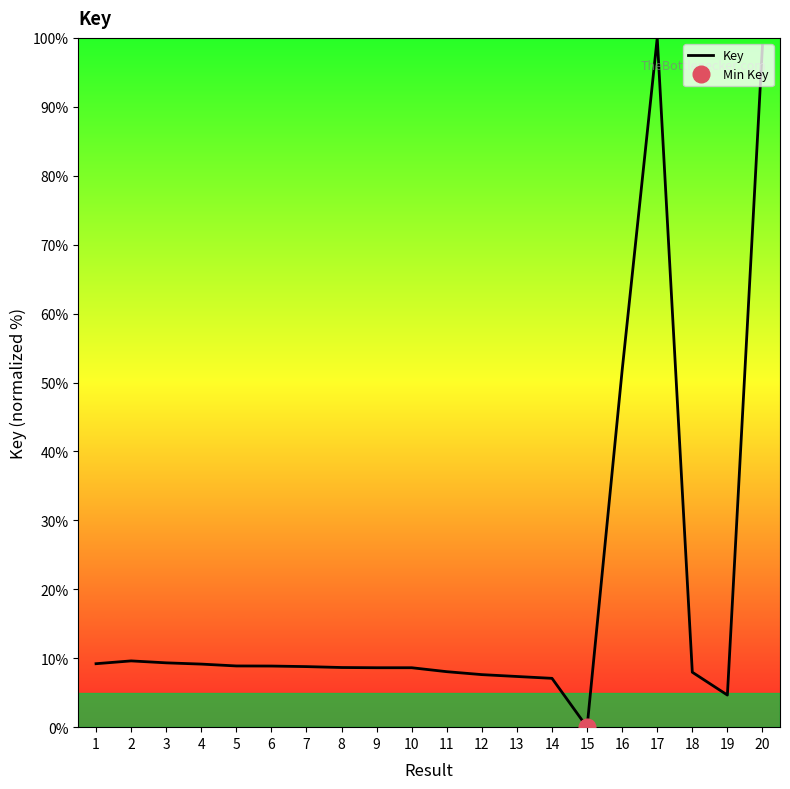

Reading left to right, extract all data points from this chart.

9.2	9.6	9.3	9.2	8.9	8.9	8.8	8.7	8.6	8.6	8.1	7.6	7.4	7.1	0.0	51.8	100.0	8.0	4.7	98.9